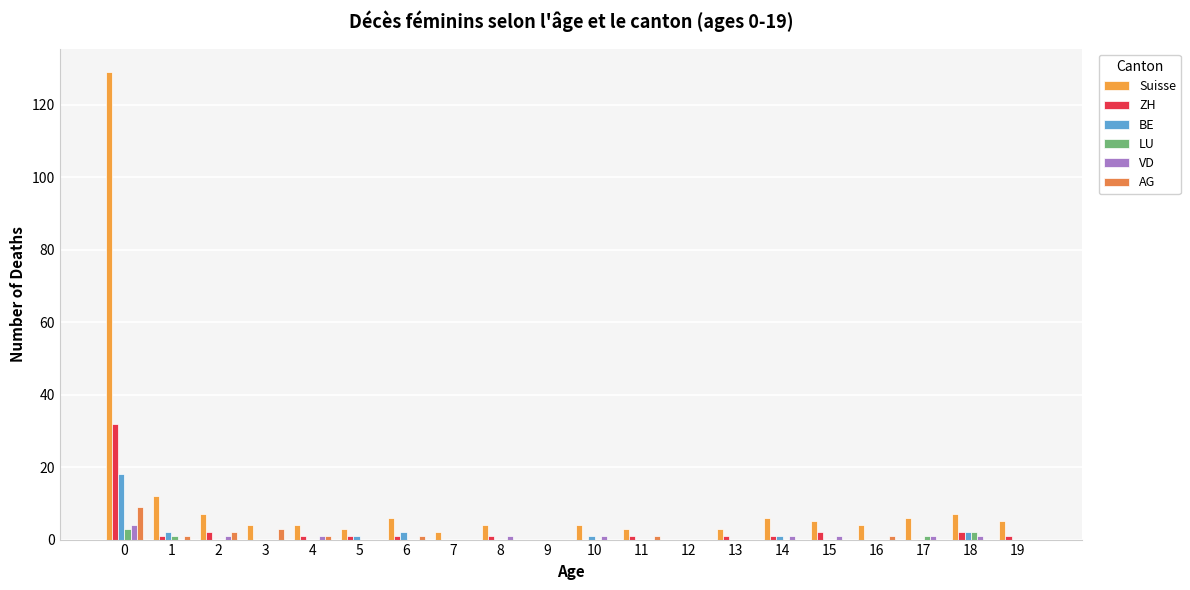

Does the chart contain stacked bars?

No